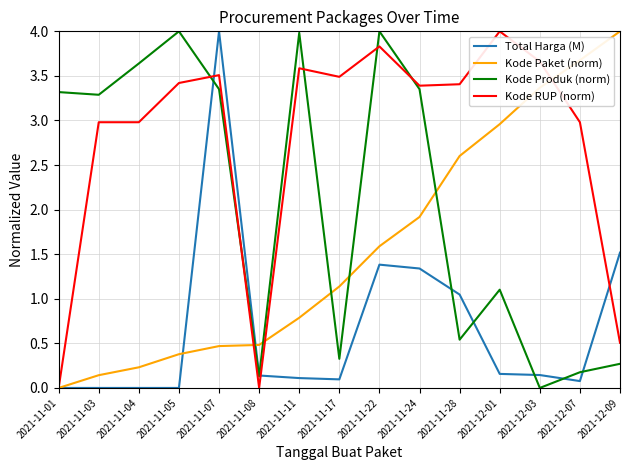

The Kode RUP (norm) series shows 0.5 at 2021-12-09. True or false?

True